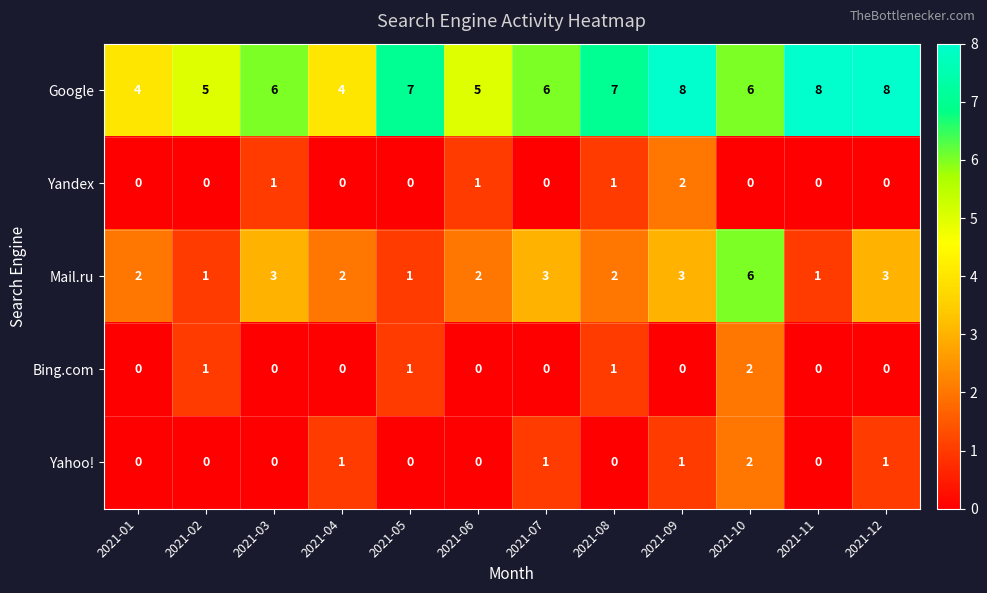

What is the sum of the Mail.ru values at 2021-09 and 2021-11?

4